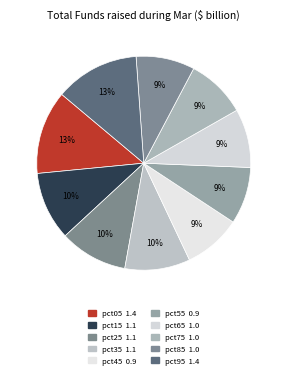

Combined, do pct15 and pct25 account for over 50%?

No